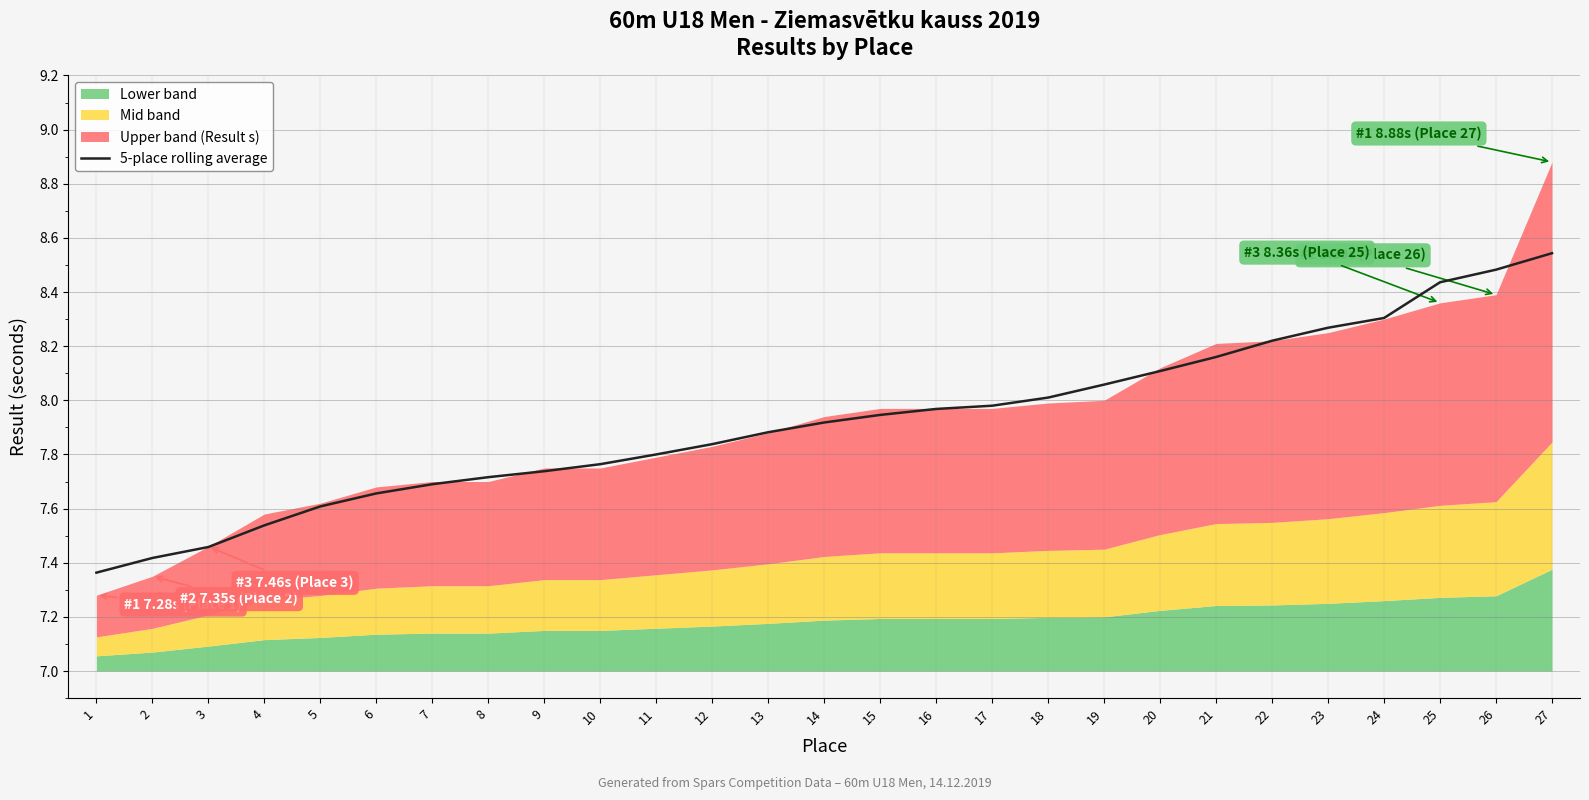

What is the difference between the values at 18 and 5?

0.4